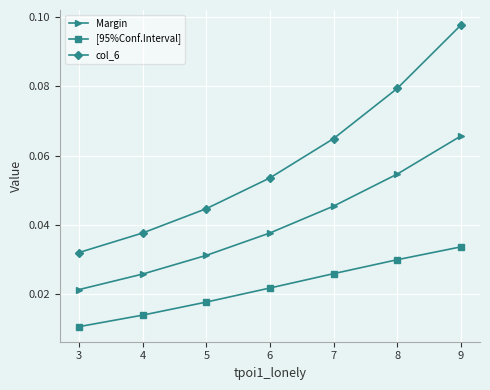

At which label does [95%Conf.Interval] reach its peak?

9